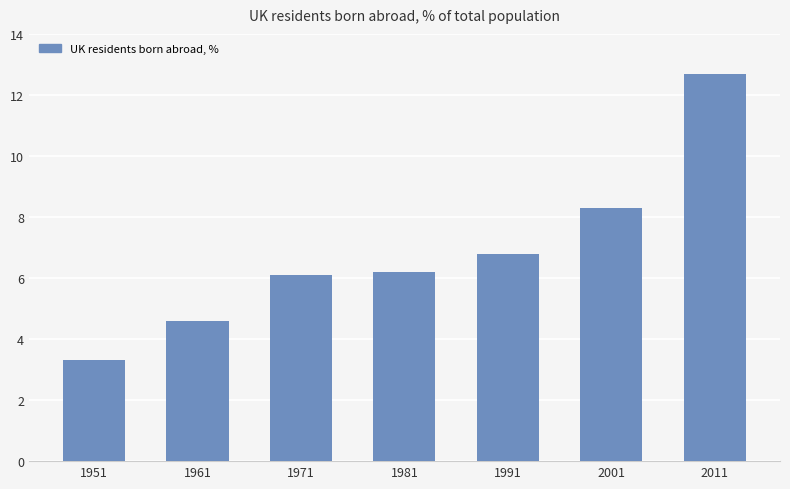

True or false: the data shows 3.3 at 1951.

True